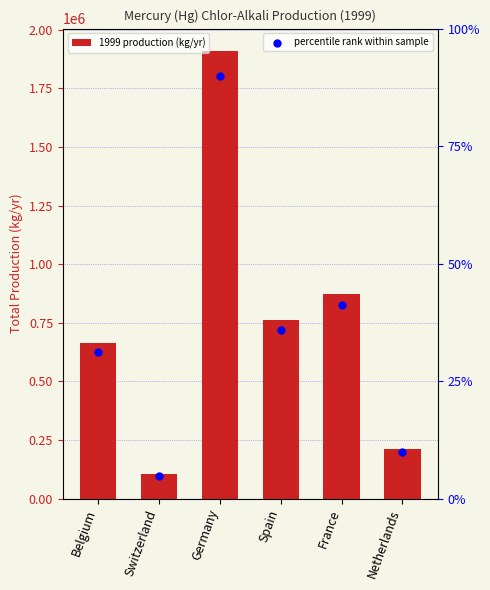

Which series reaches the maximum Y coordinate?

1999 production (kg/yr)